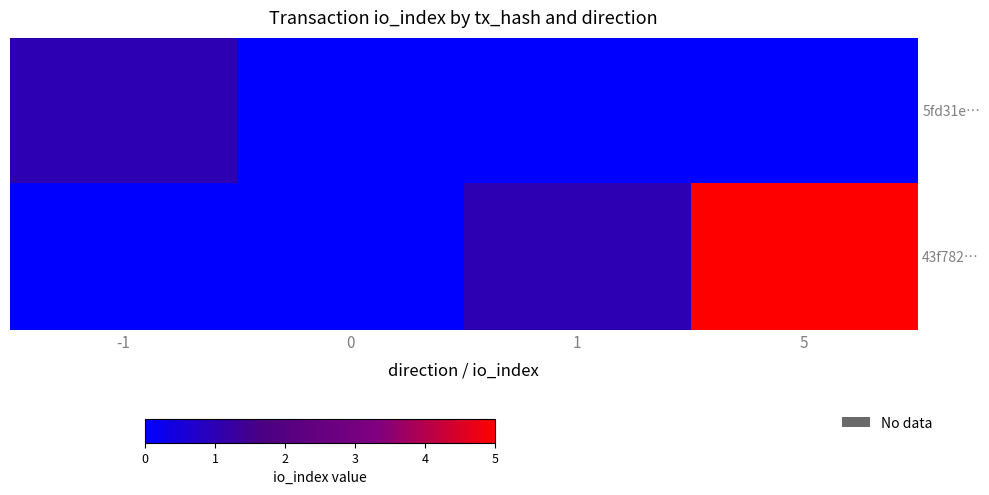

Between 1 and 5, which series saw the biggest shift?

43f782…